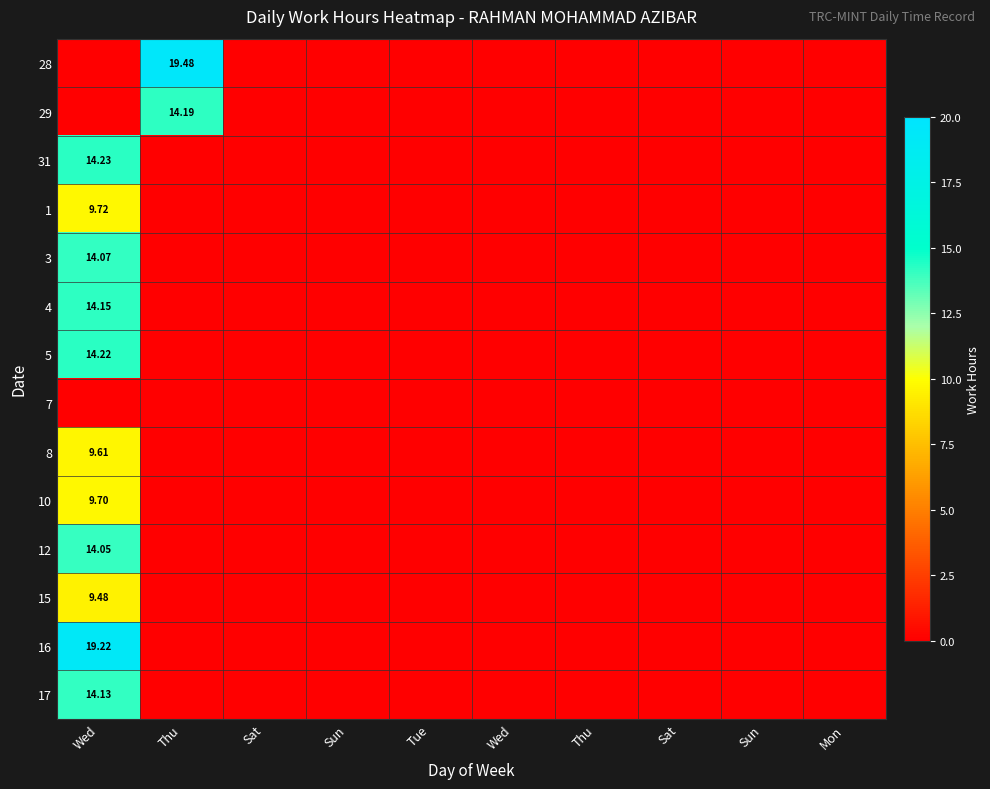

Which has a higher value, Wed or Mon?

Wed